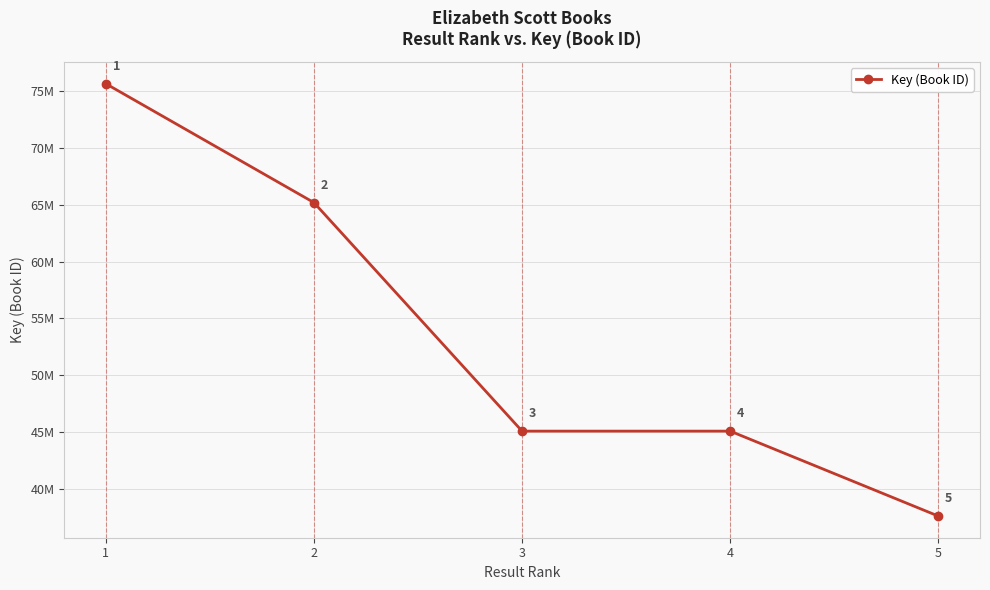

Approximately how many times larger is the value at 1 compared to 2?

1.2